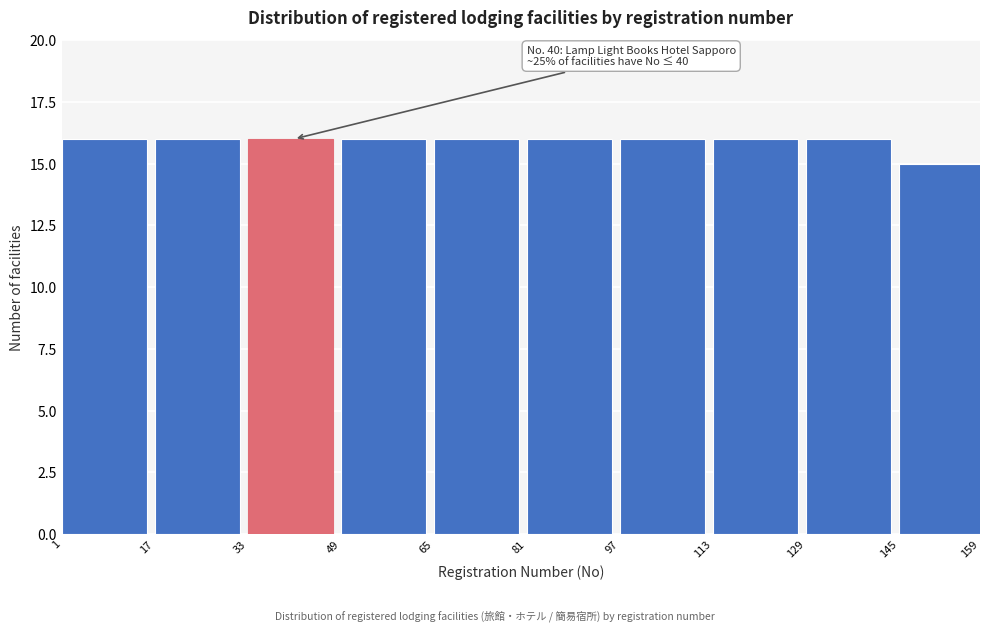

Reading left to right, transcribe all the data shown in this chart.

16	16	16	16	16	16	16	16	16	15